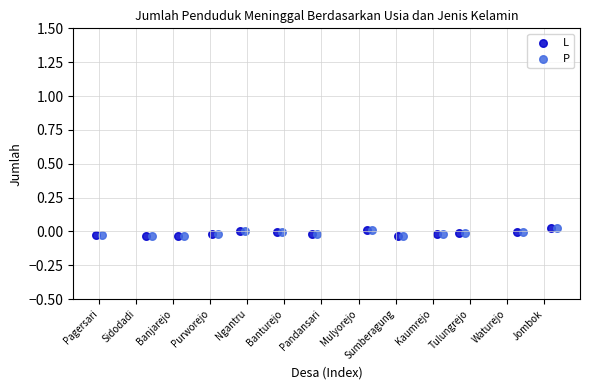

What are all the series names shown in the legend?

L, P